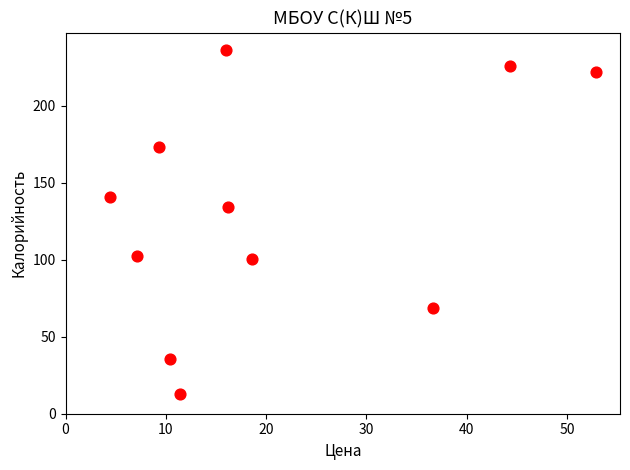

What Y value in the scatter plot is closest to 124?

134.4